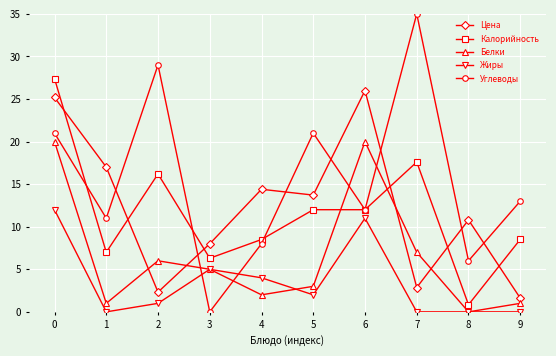

What is the sum of the Цена values at 1 and 4?

31.4